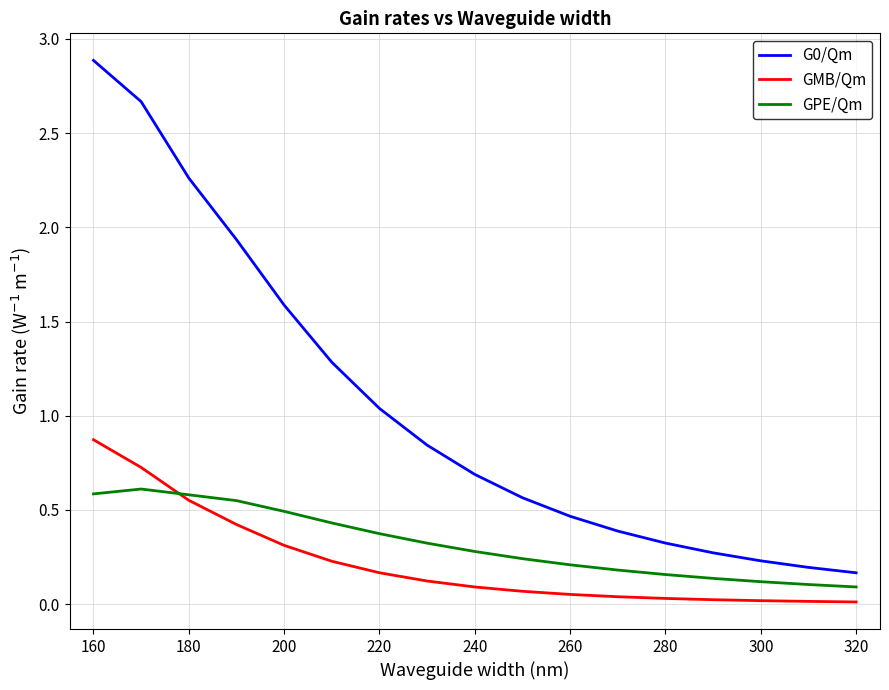

True or false: G0/Qm and GMB/Qm cross at least once.

False